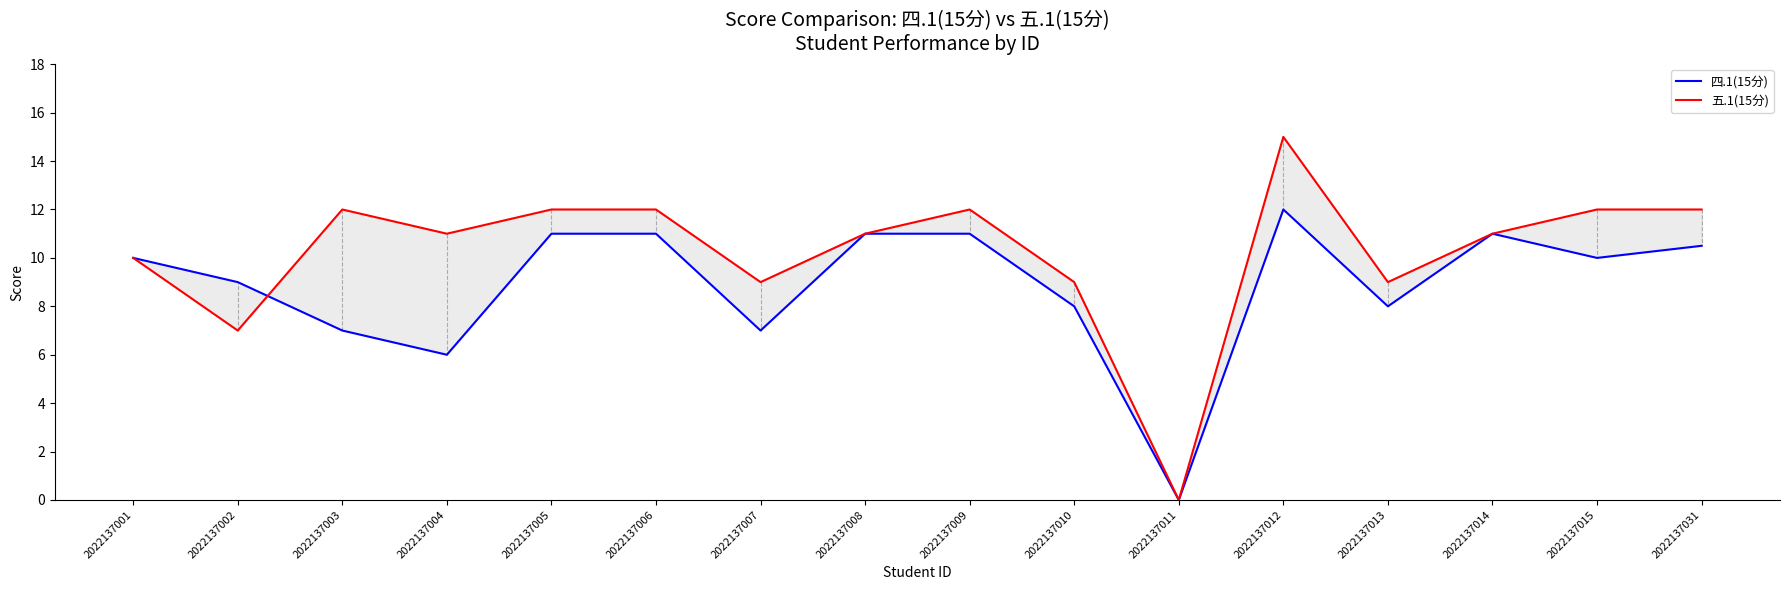

True or false: 四.1(15分) and 五.1(15分) cross at least once.

True